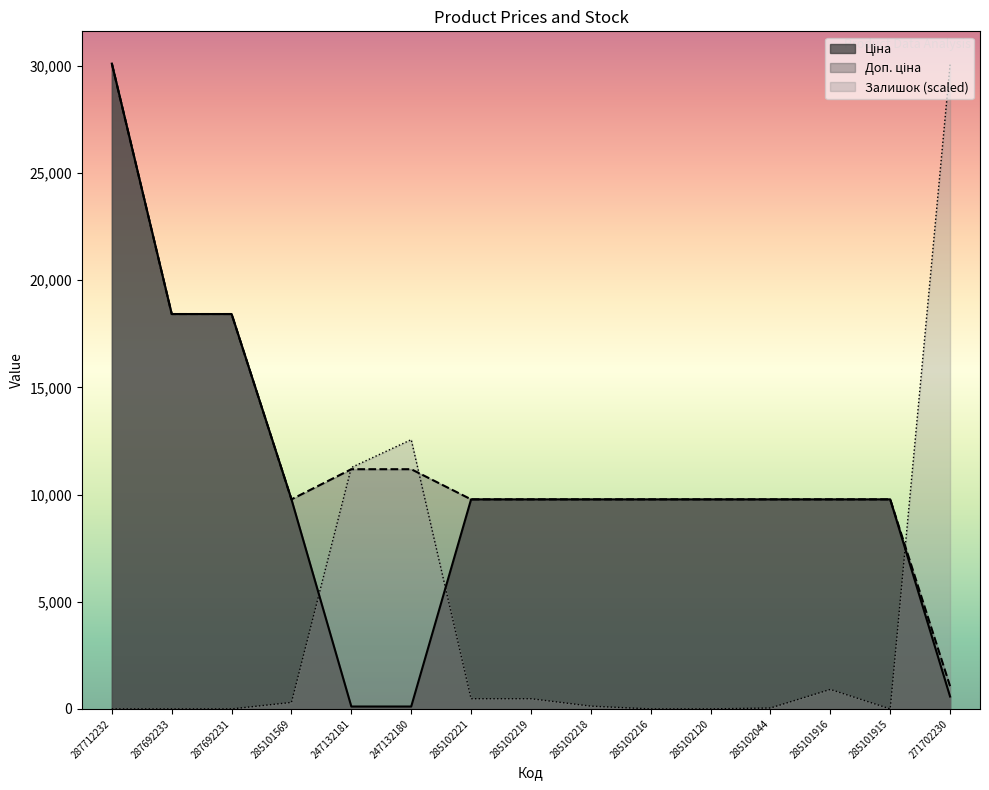

True or false: Ціна and Доп. ціна cross at least once.

False